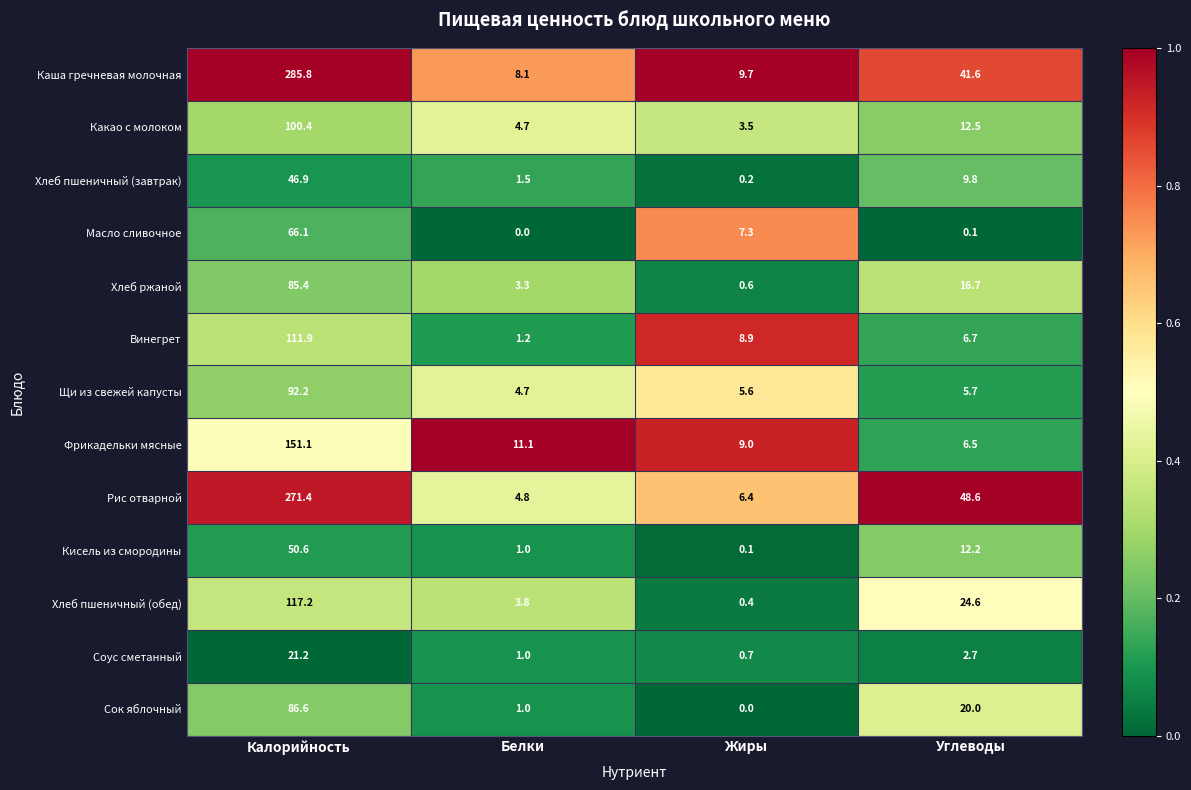

What is the approximate value of Каша гречневая молочная at Калорийность?

285.8